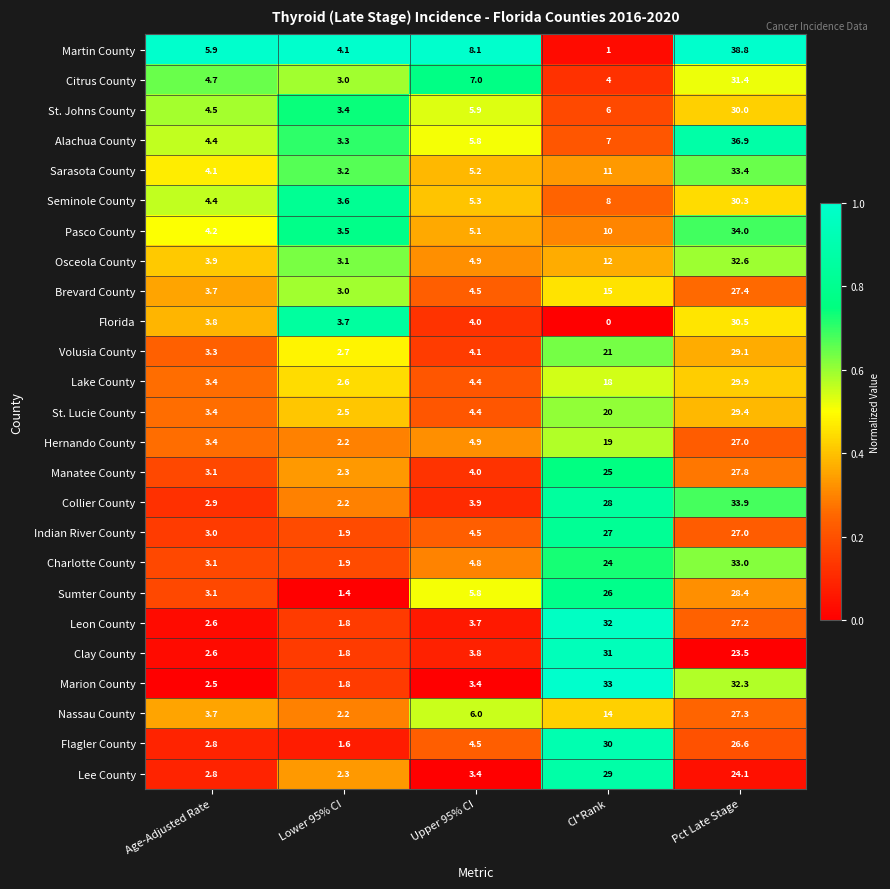

At which label is St. Johns County closest to 16?

CI*Rank